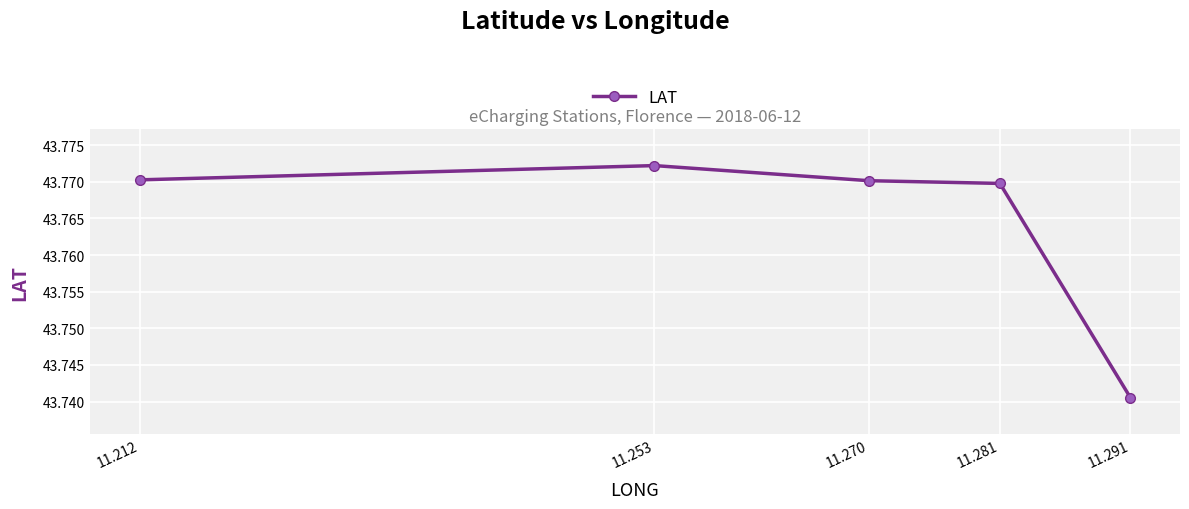

Count the values in the range 43 to 44.

5